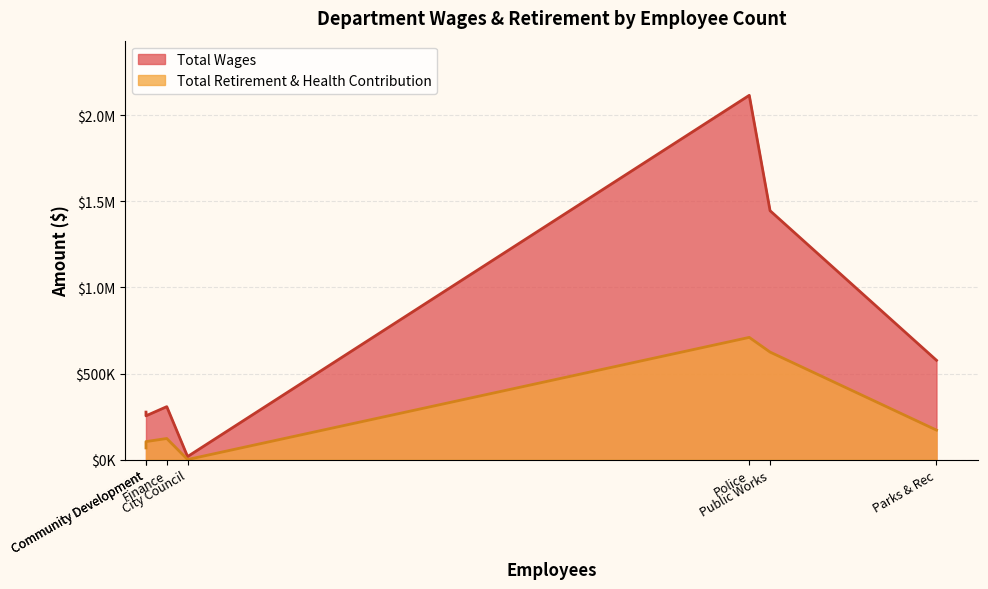

What is the maximum value shown in the chart?

2115197